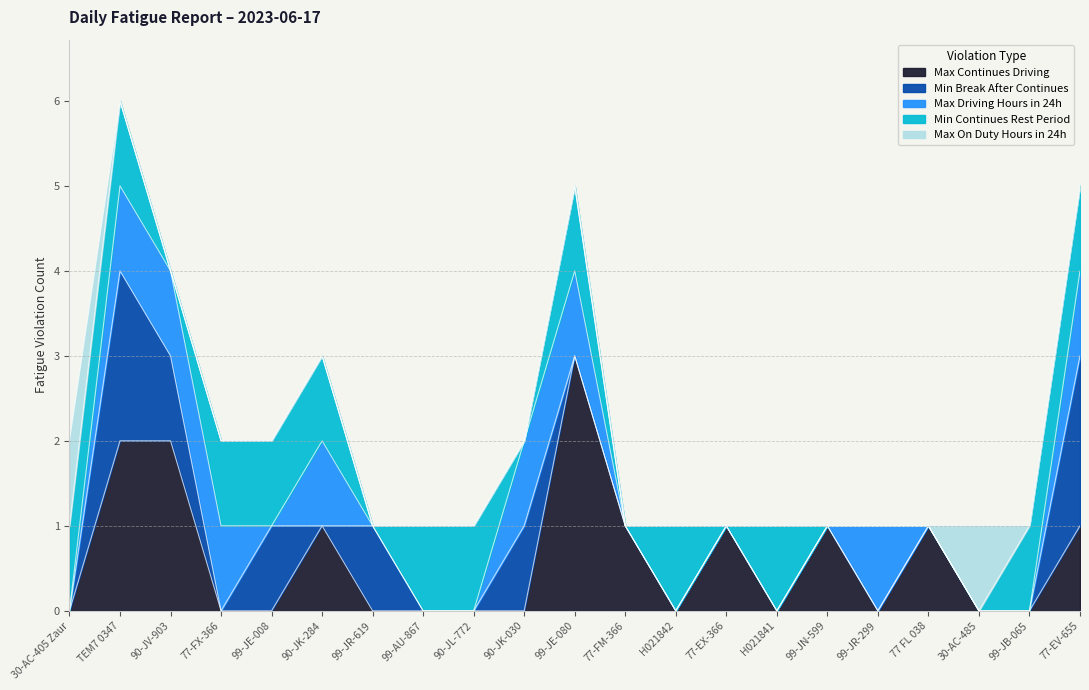

How many lines are shown in the chart?

5